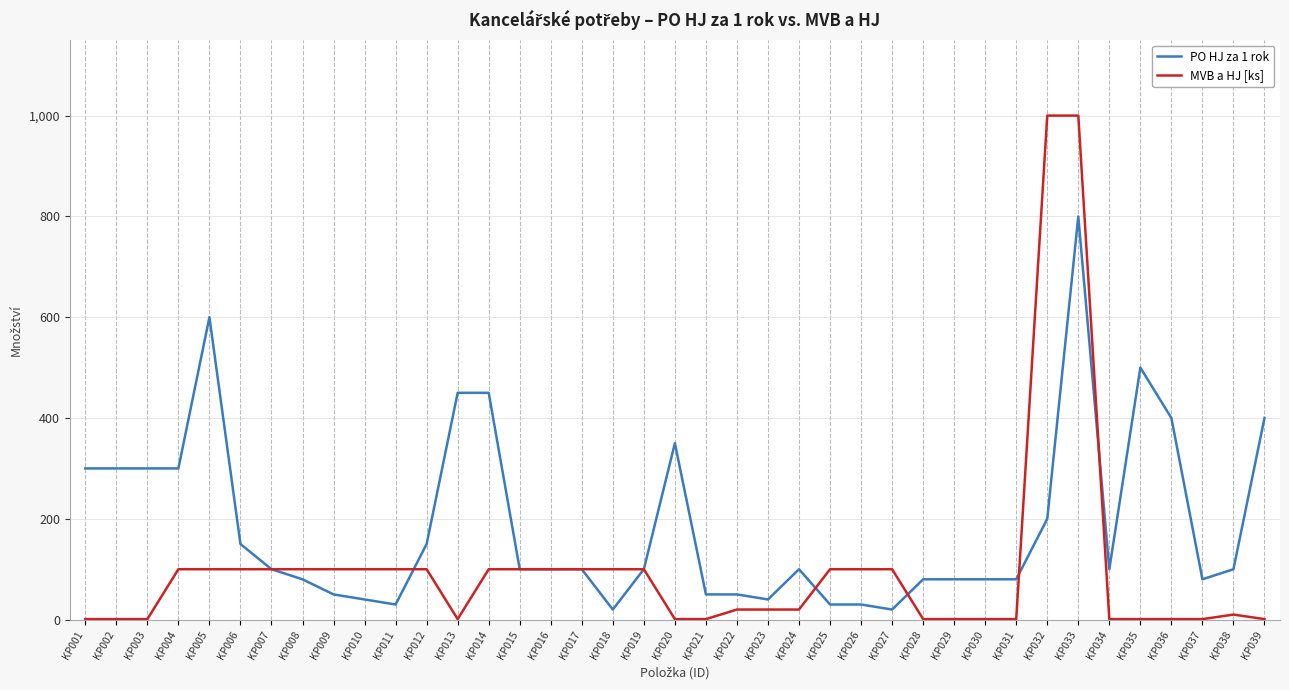

Is this an area chart (filled region under the line)?

No